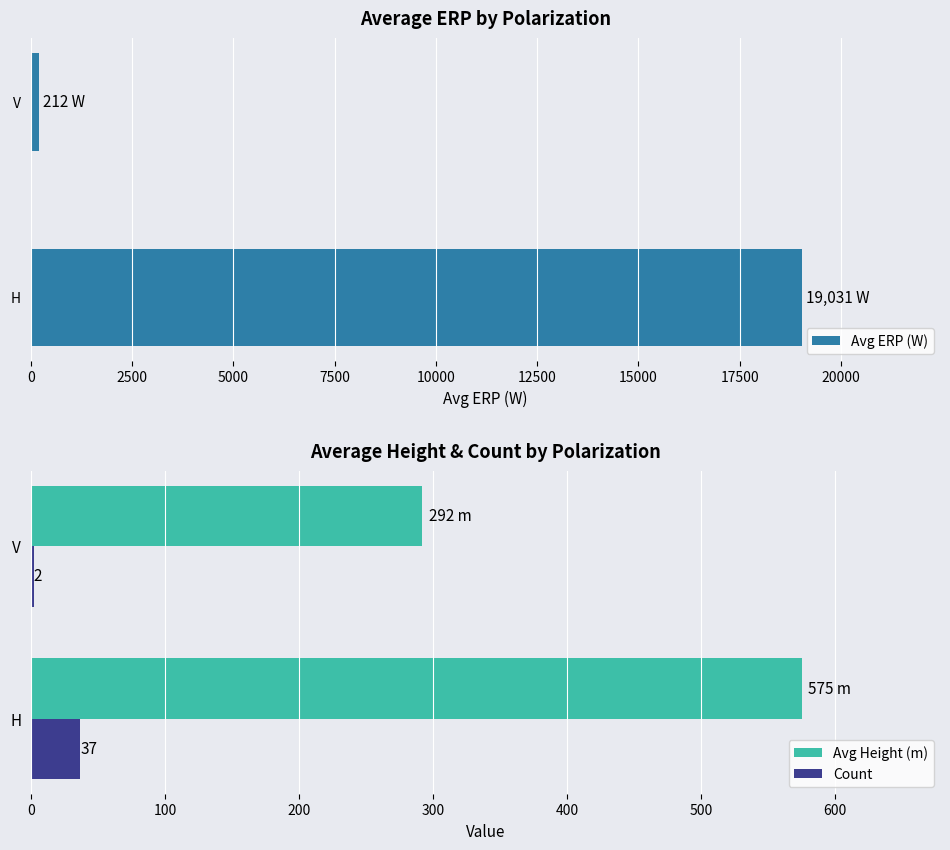

What is the maximum value for Count?

37